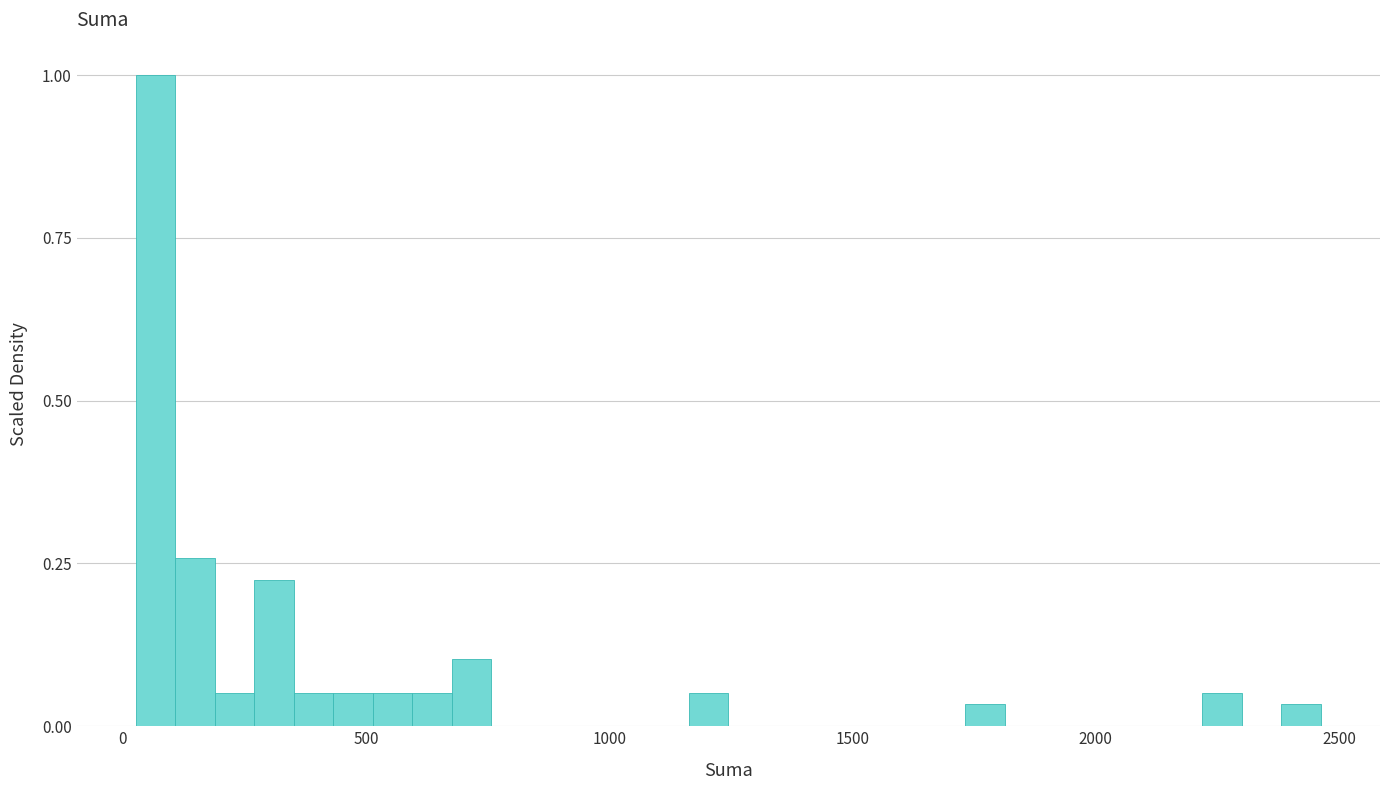

Read against the x-axis, roughly where is the centre of the tallest bar?

50